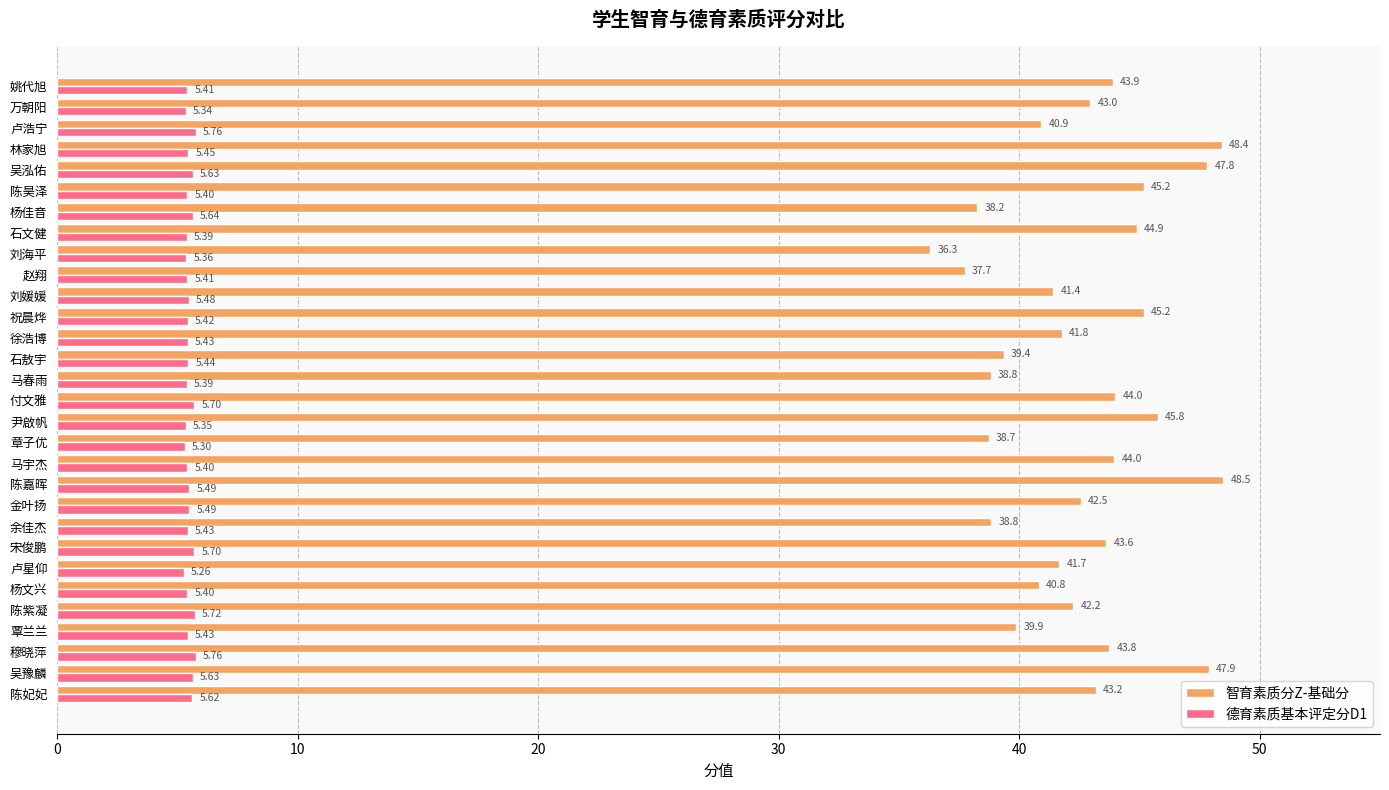

How many data points in 智育素质分Z-基础分 are less than 42?

13